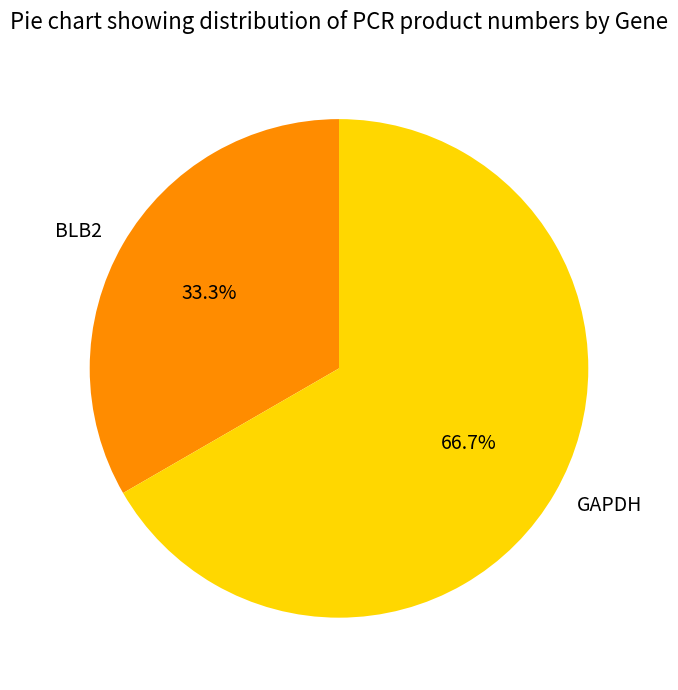

Approximately how many times larger is the value at BLB2 compared to GAPDH?

0.5